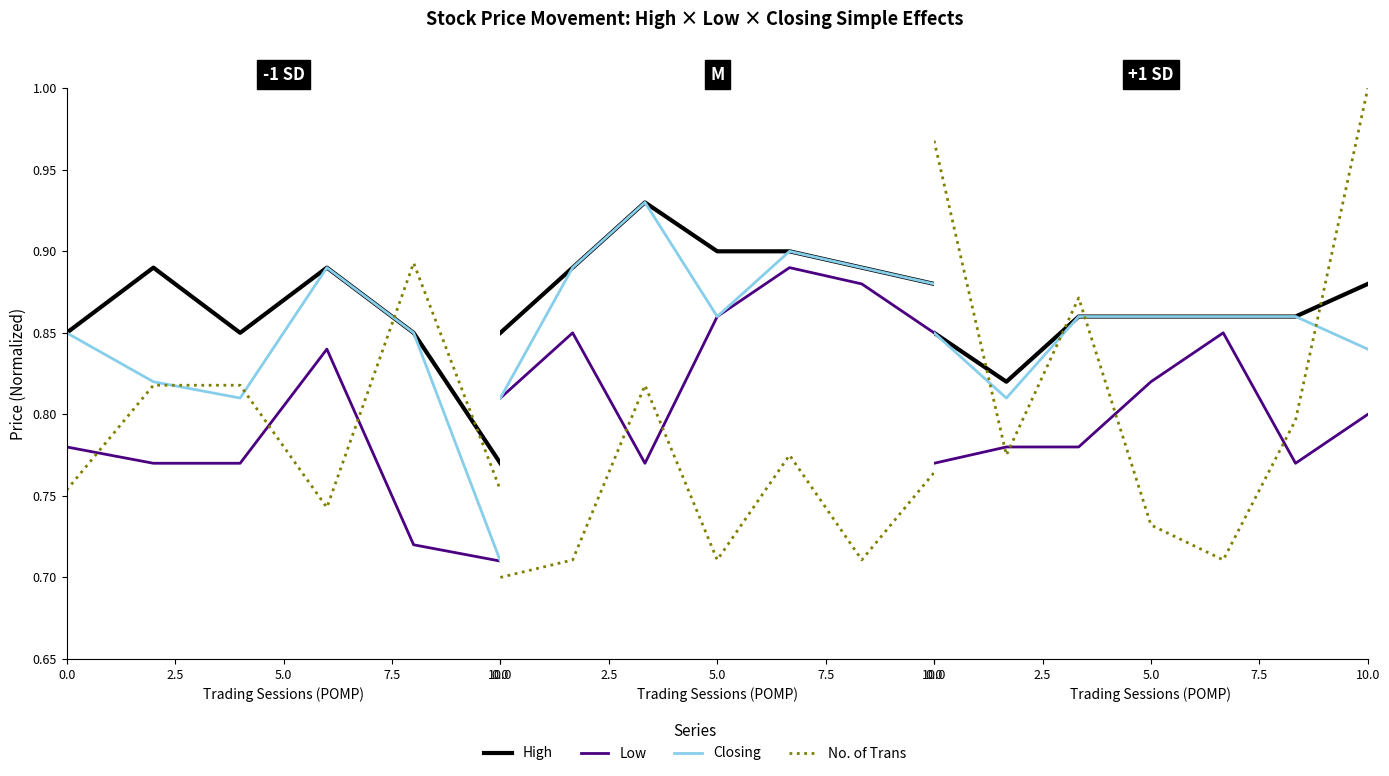

Which series has the widest spread of values?

No. of Trans